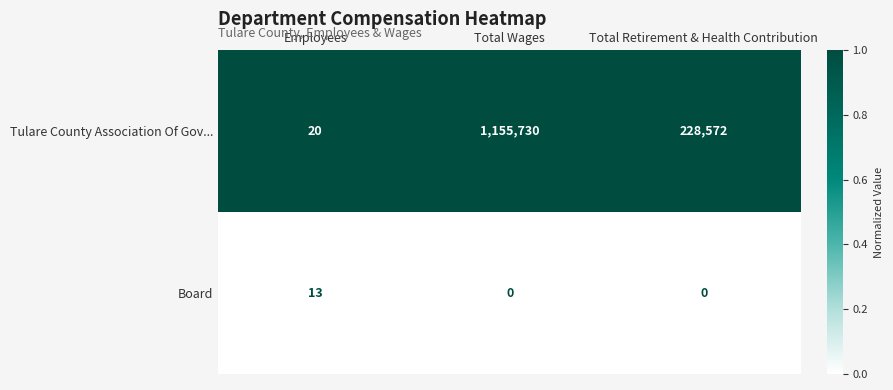

At how many categories does at least one series exceed 0?

3